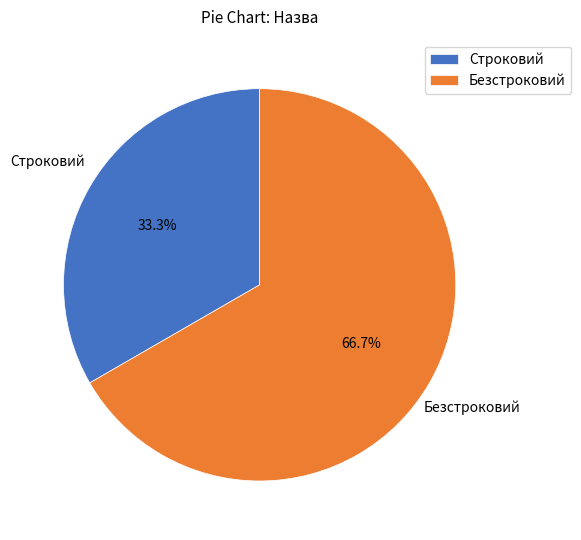

What is the ratio of the value at Безстроковий to the value at Строковий?

2.0